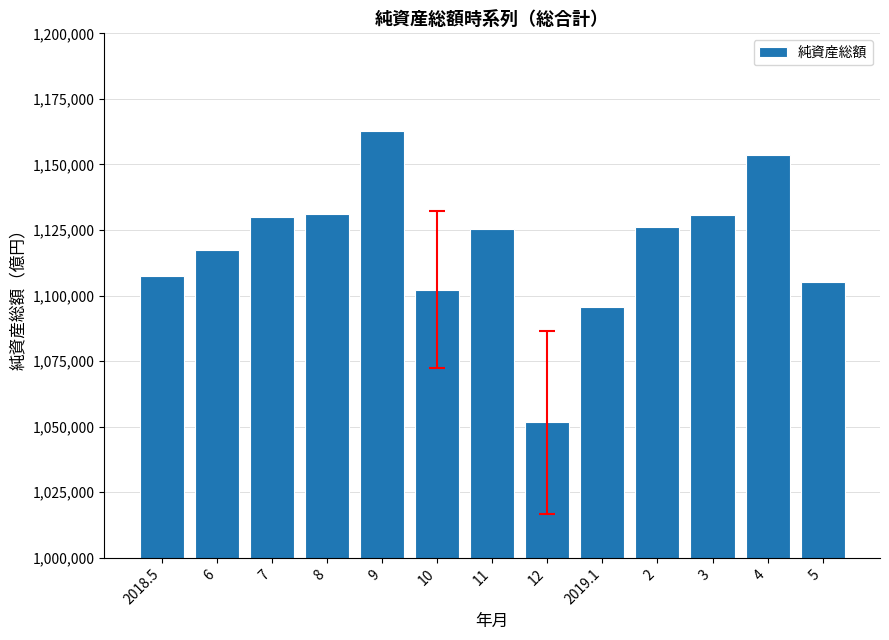

Read the value at 6, to the nearest 50.

1117250